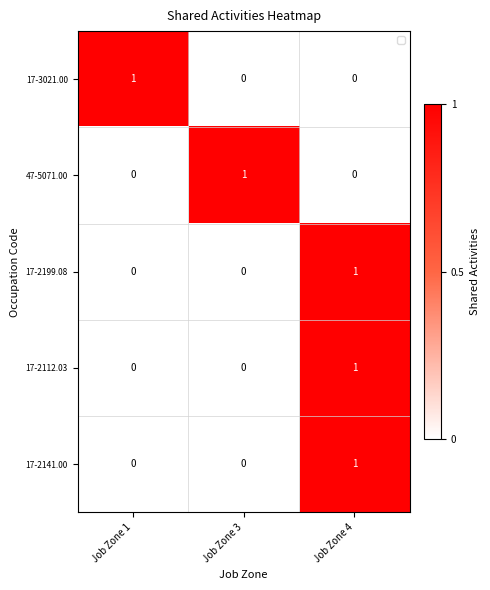

What is the total value across all series at Job Zone 3?

1